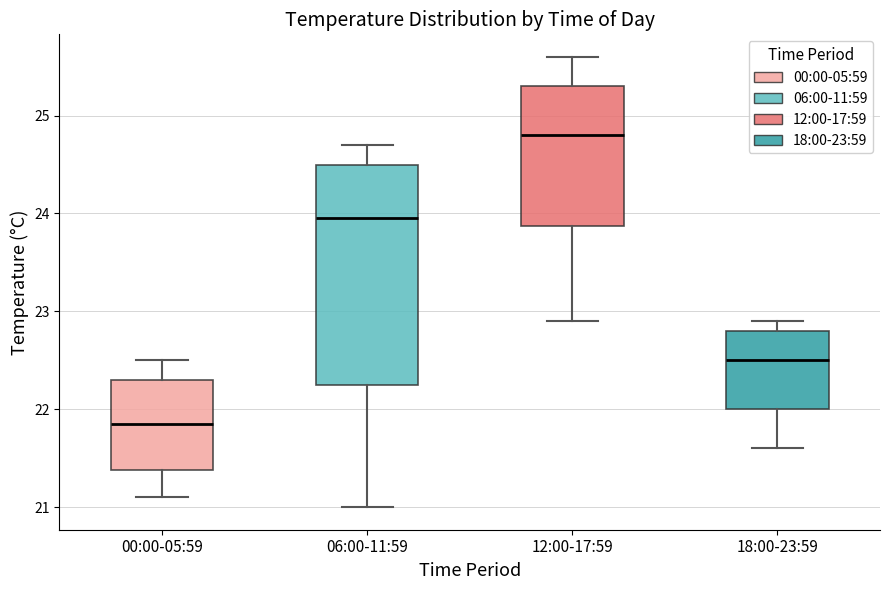

Where is the lower edge of the box for 18:00-23:59 on the y-axis? The values are not printed on the chart, so give them approximately, as read against the axis.

22.0